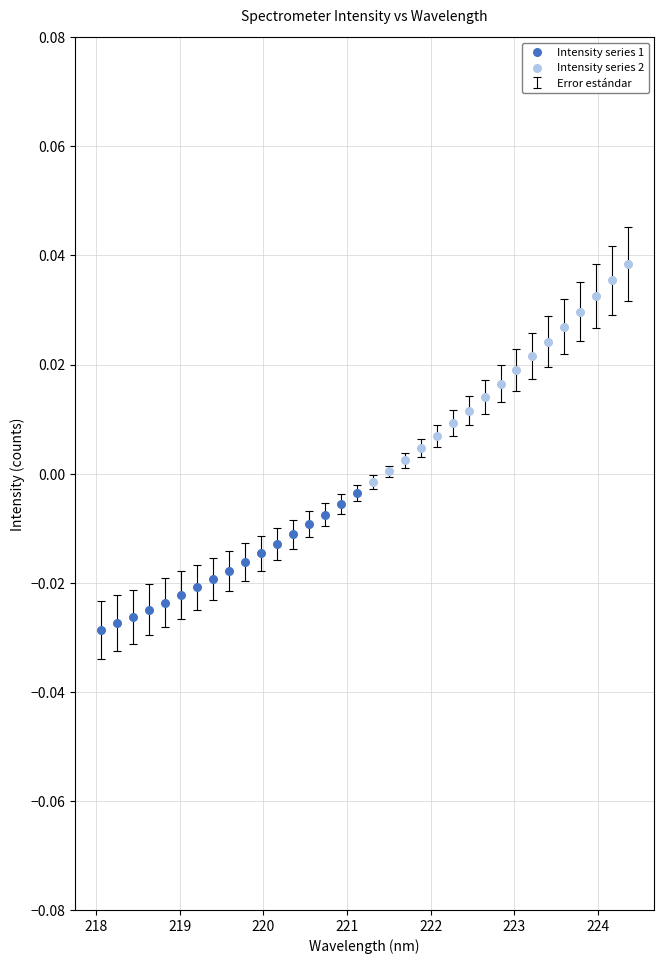

Which series contains the highest Y value?

Intensity series 2